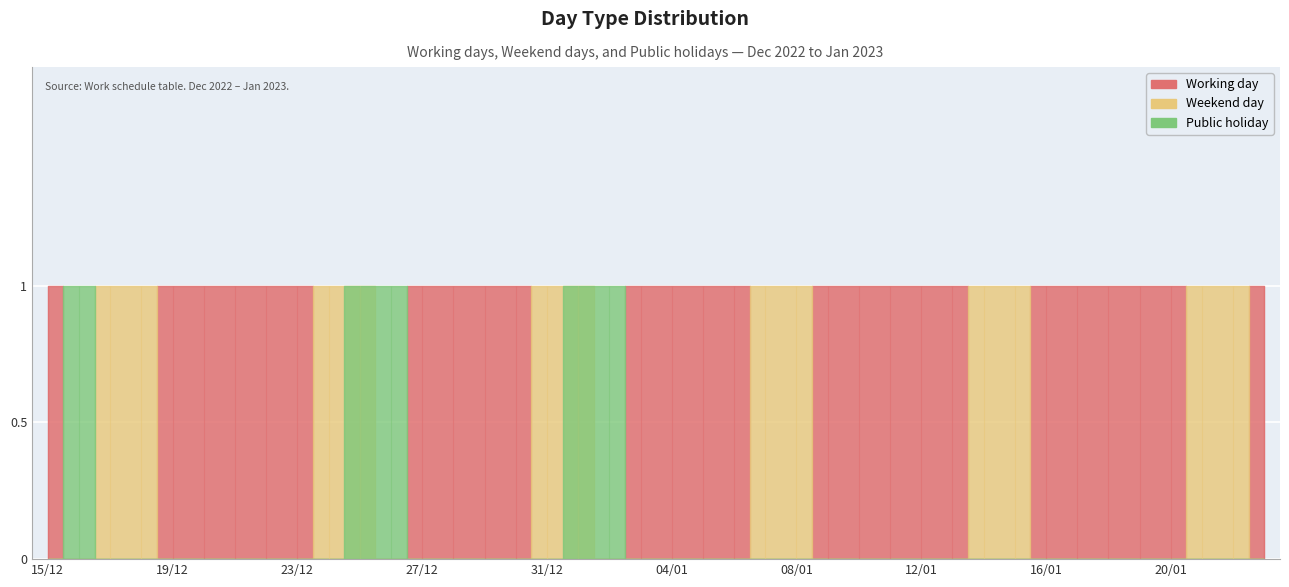

What is the average value of the Working day series?

1